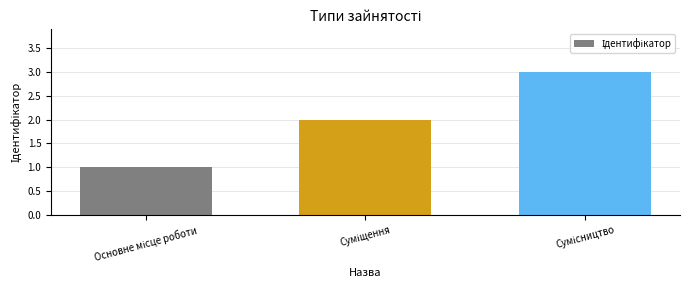

What is the greatest value displayed?

3